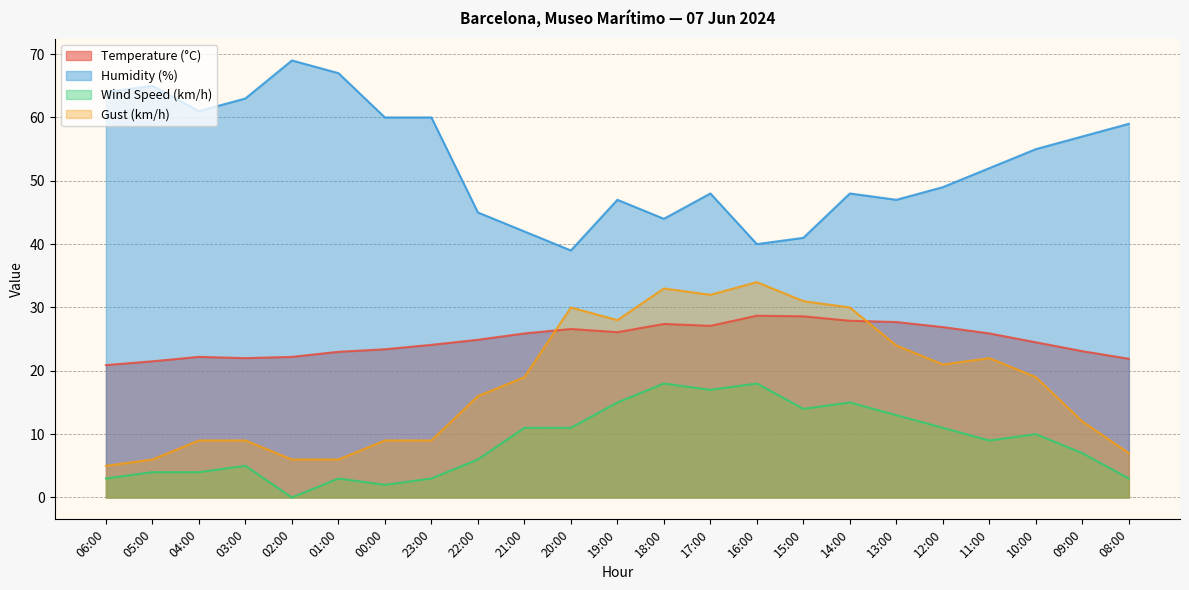

Which series changed the most between 05:00 and 10:00?

Gust (km/h)